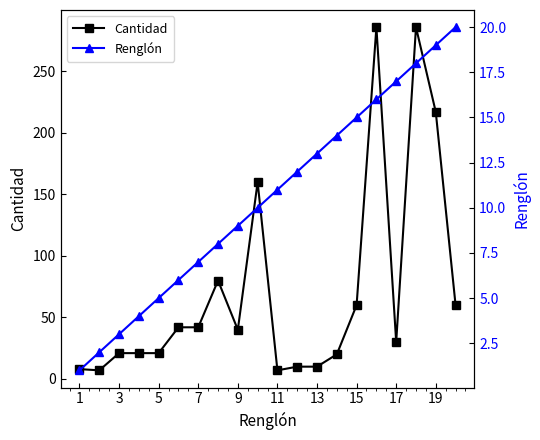

At 11, list the series in order from smallest to largest.

Renglón, Cantidad